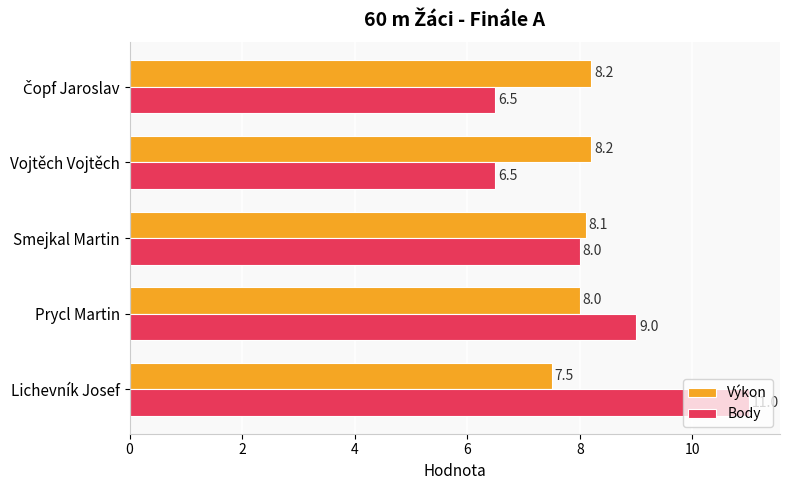

Which series has the widest spread of values?

Body